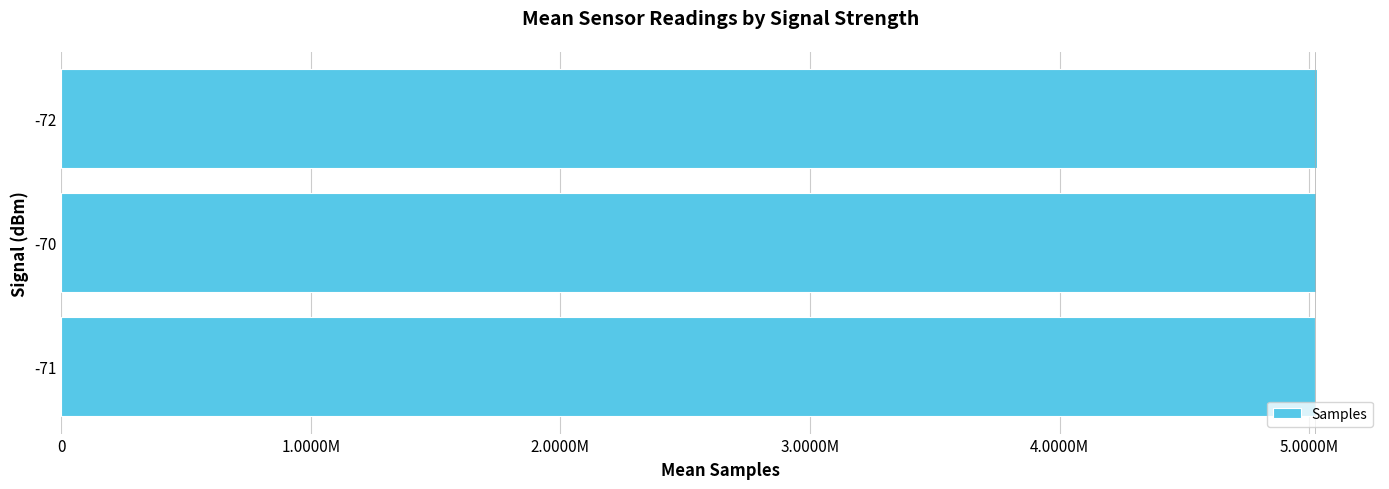

What is the greatest value displayed?

5032591.0